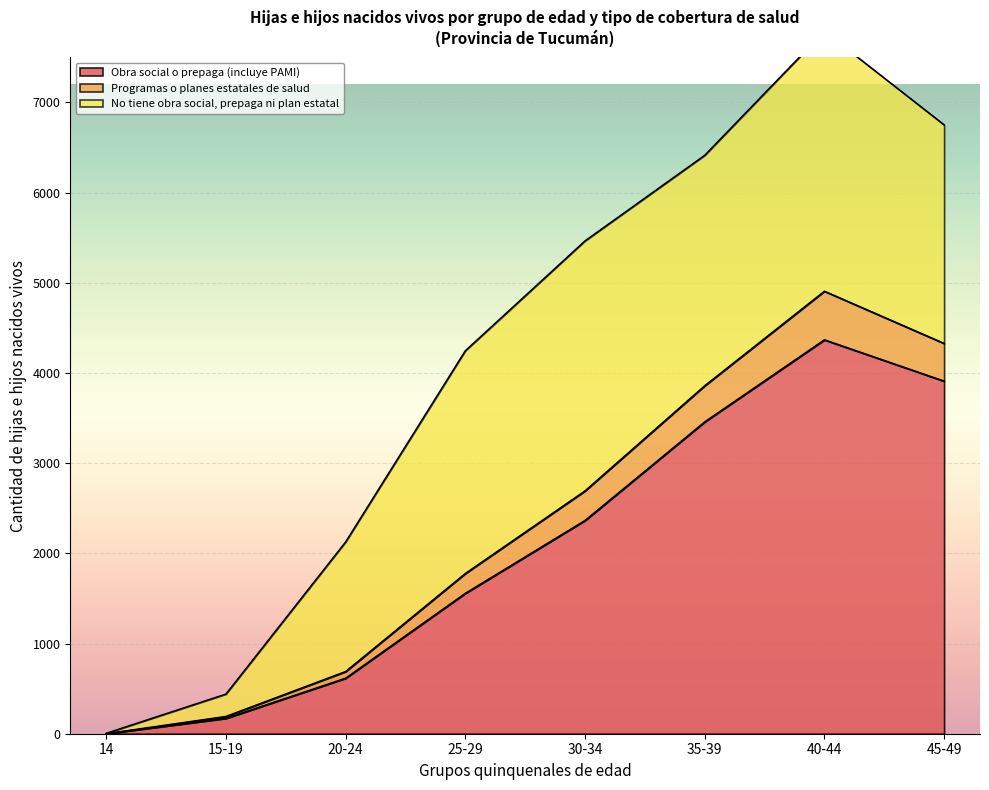

List the labels in order of Obra social o prepaga (incluye PAMI) value, smallest first.

14, 15-19, 20-24, 25-29, 30-34, 35-39, 45-49, 40-44